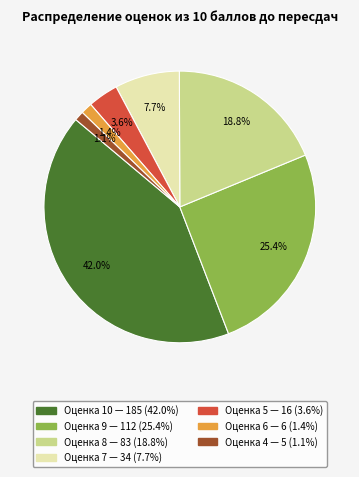

Does any single category account for the majority?

No